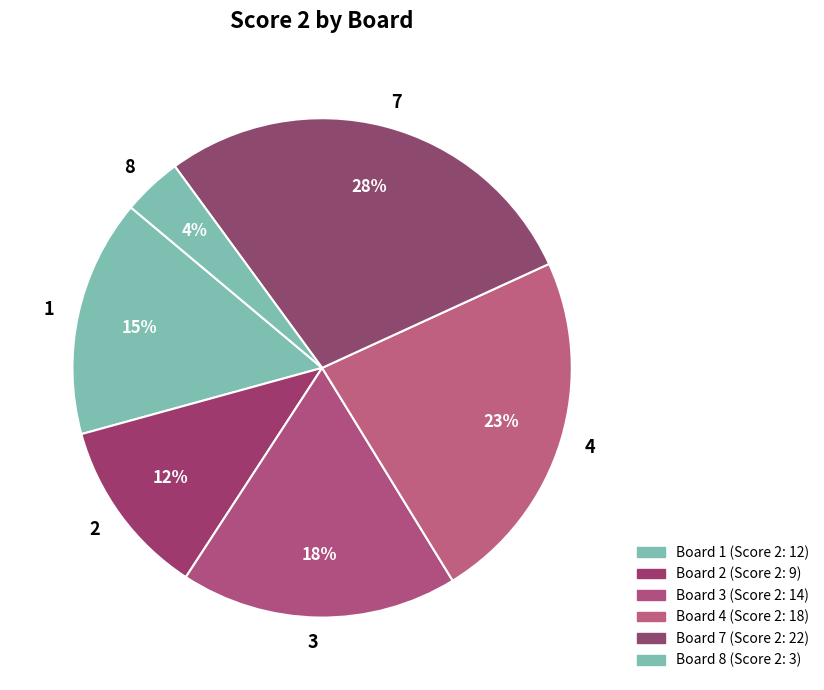

To the nearest percent, what is the difference between the 3 and 1 slice percentages?

3%